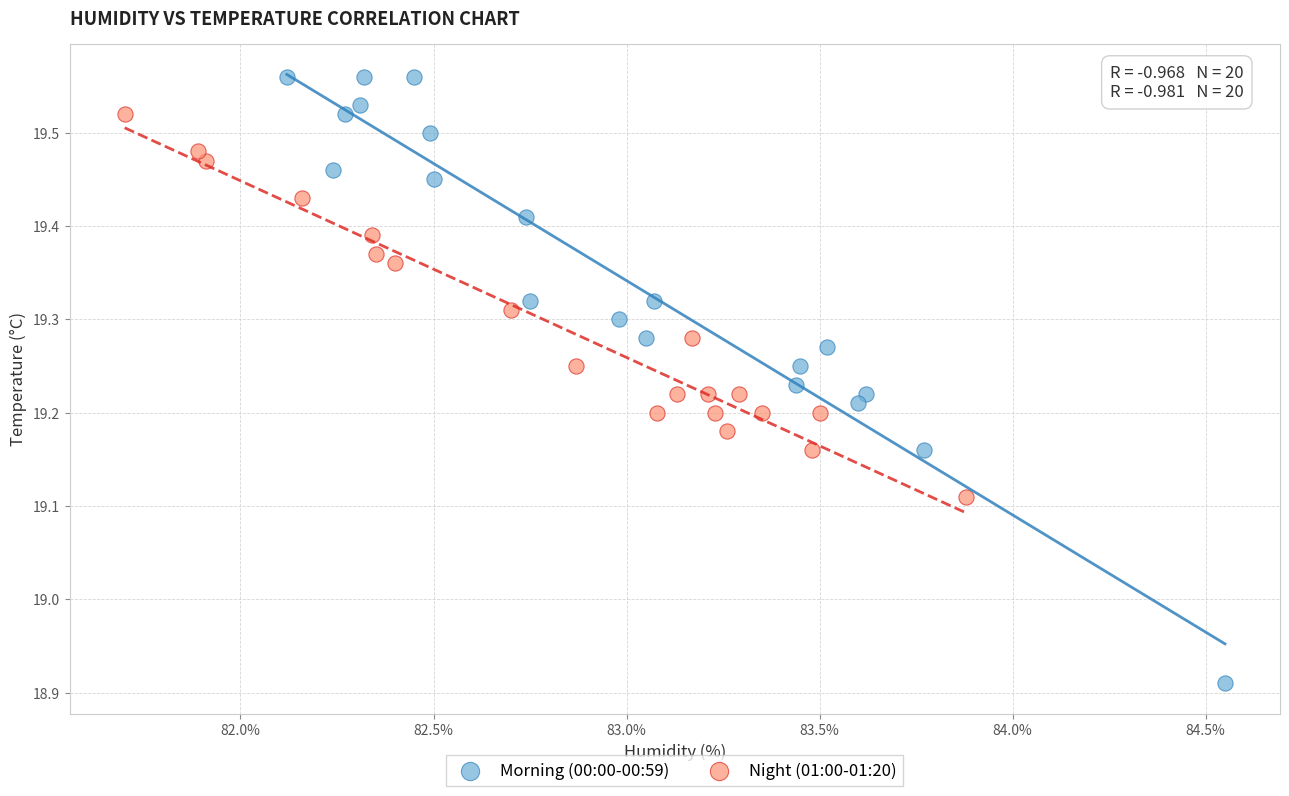

Which series contains the highest Y value?

Morning (00:00-00:59)